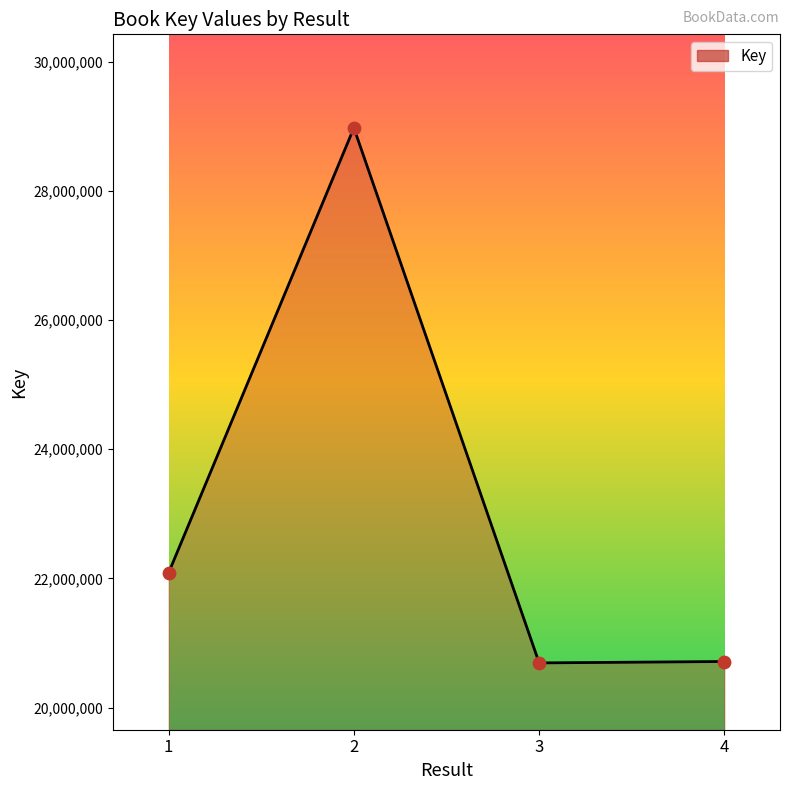

What is the change in value from 1 to 2?

+6888764